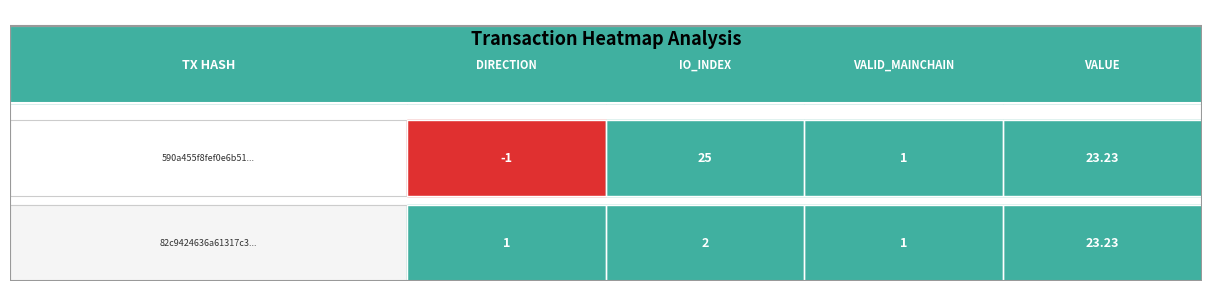

Rank the series by their maximum value, from lowest to highest.

82c9424..., 590a455f...